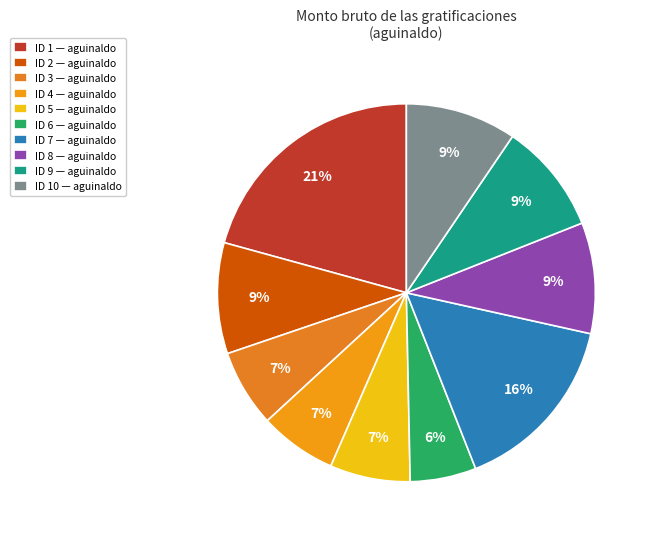

Which slice is the smallest?

ID 6 — aguinaldo